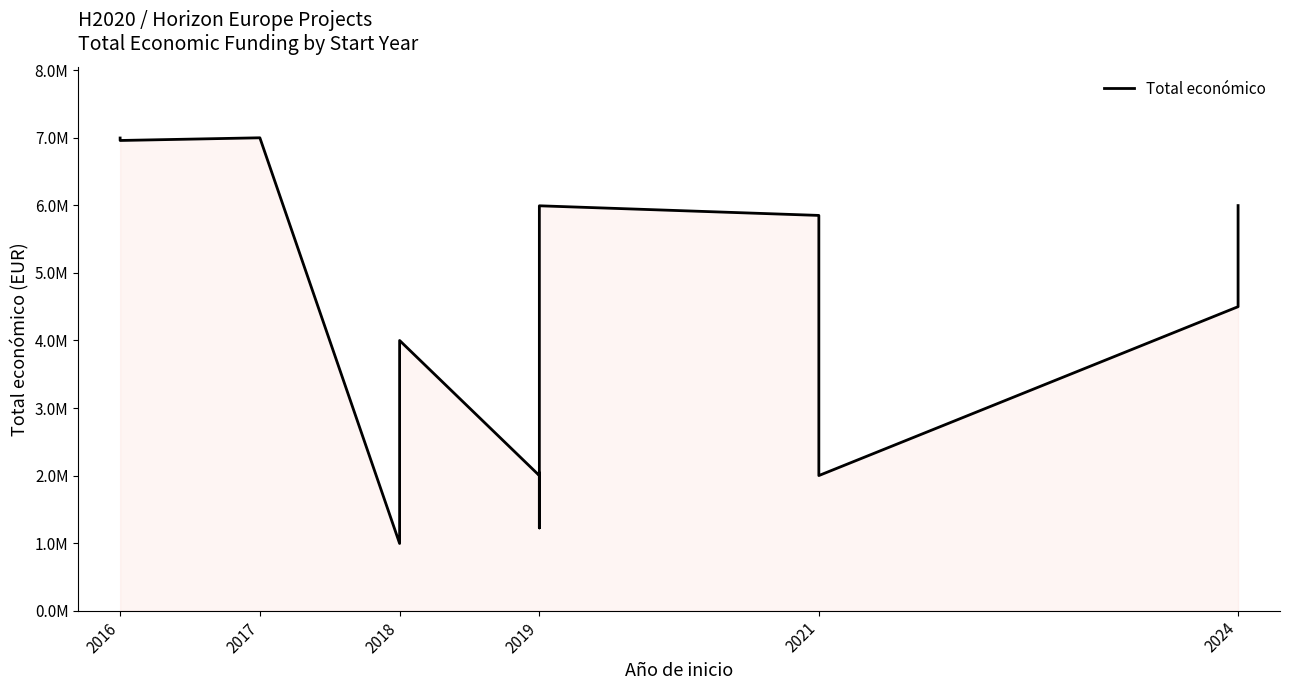

Between 2017 and 2024, which is larger?

2017